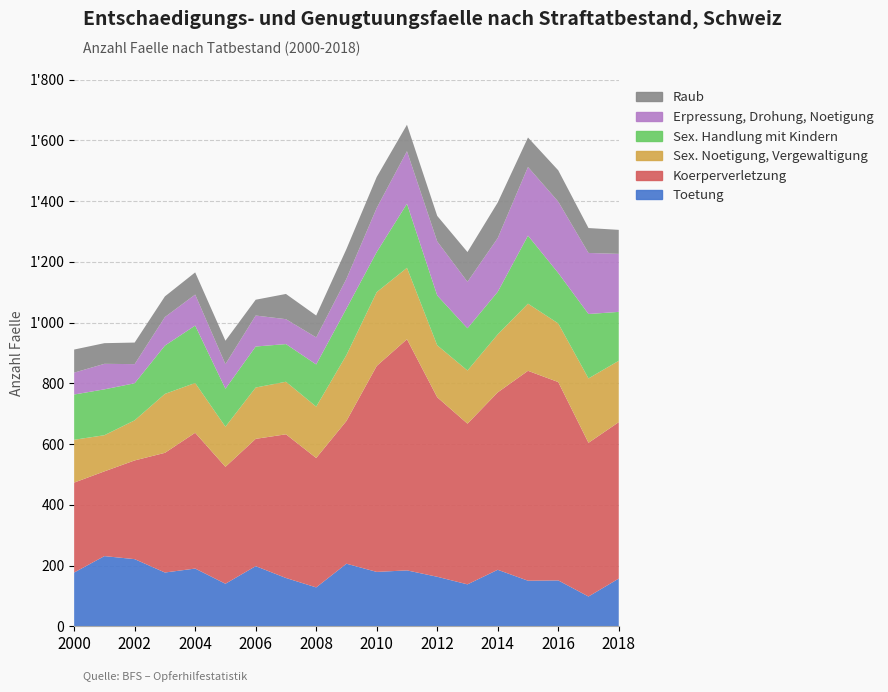

Reading left to right, extract all data points from this chart.

Toetung: 177	231	221	177	190	140	198	159	128	206	179	184	163	138	186	150	151	98	157
Koerperverletzung: 296	279	325	394	447	385	419	473	426	470	678	761	591	529	584	691	653	506	515
Sex. Noetigung, Vergewaltigung: 141	119	132	194	164	132	169	173	169	217	243	235	171	175	191	221	193	212	202
Sex. Handlung mit Kindern: 149	151	122	159	189	125	135	124	139	153	132	211	164	139	140	224	166	212	161
Erpressung, Drohung, Noetigung: 72	84	63	94	102	81	102	82	89	98	145	173	178	153	177	226	235	201	191
Raub: 76	68	71	68	73	77	52	83	72	98	102	87	84	98	117	97	103	82	79